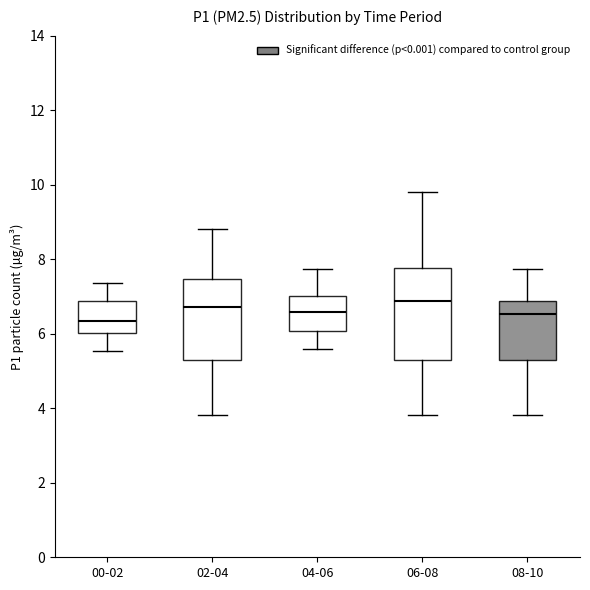

Which box has the lowest median line?

00-02